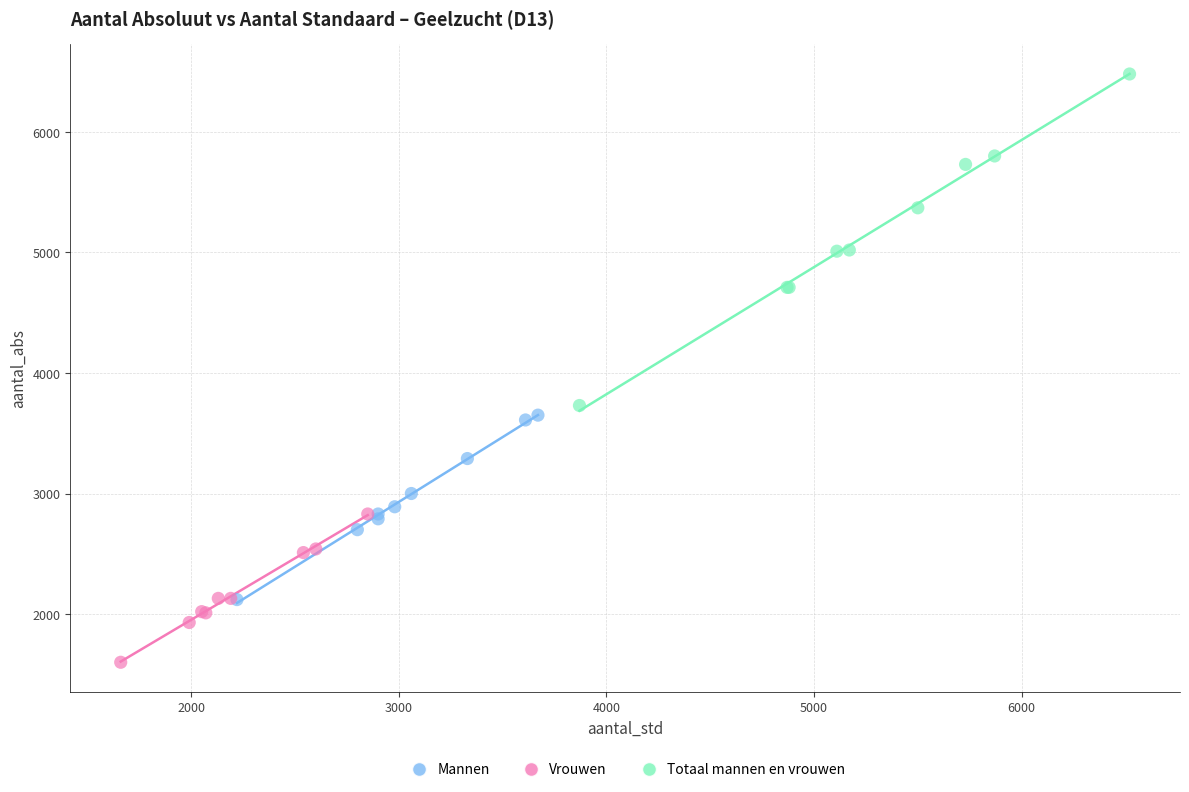

Which series has the largest Y range (max minus min)?

Totaal mannen en vrouwen